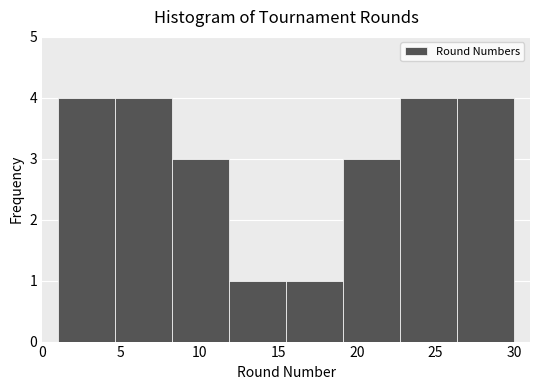

How tall is the bar that spans 26.5 to 30.0 on the x-axis? Neither the bar edges nor the heights are printed on the chart, so give them approximately, as read against the axes.

4